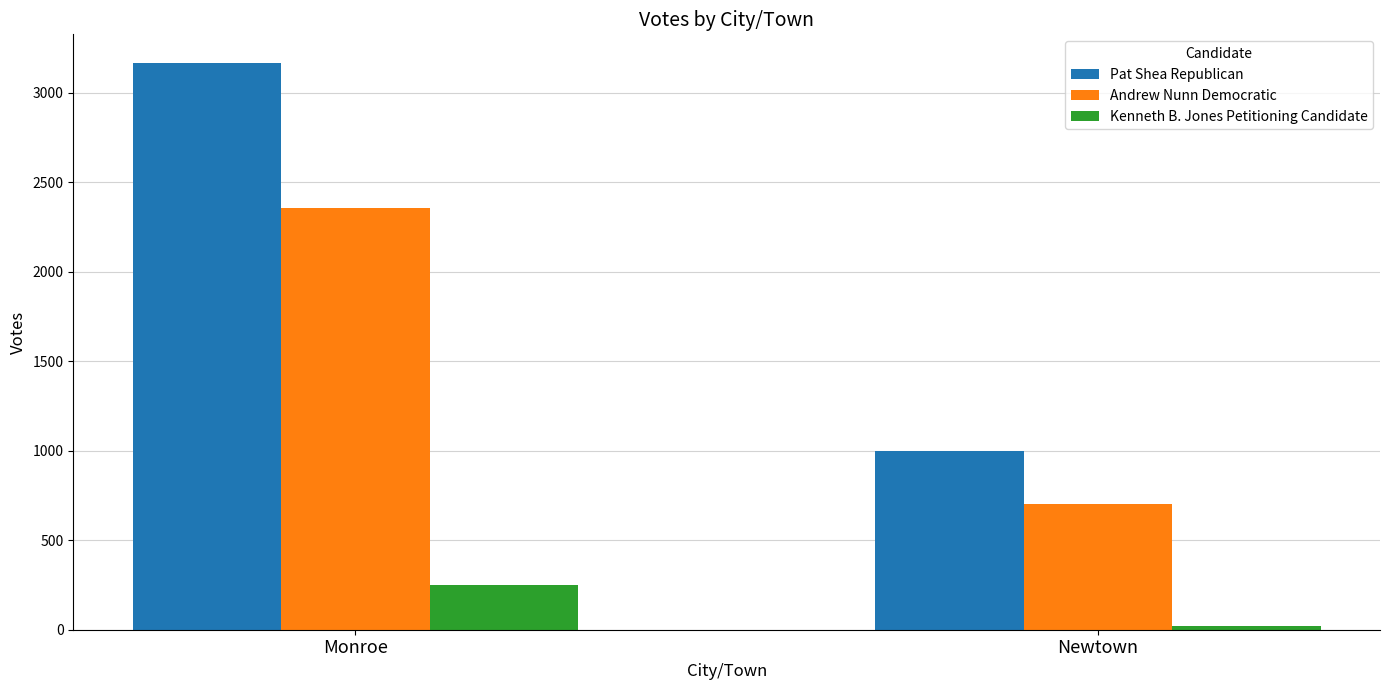

What is the total value across all series at Monroe?

5776